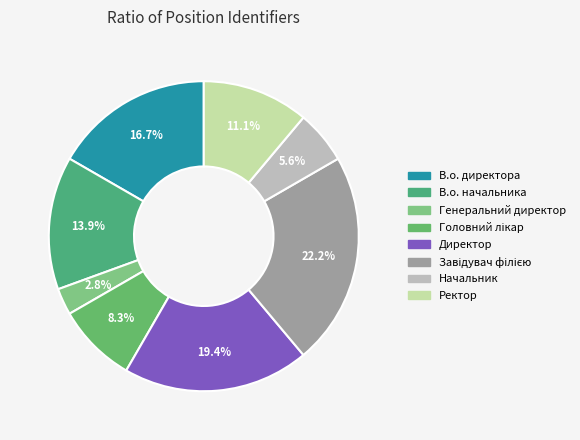

Is there any slice that represents more than half of the pie?

No